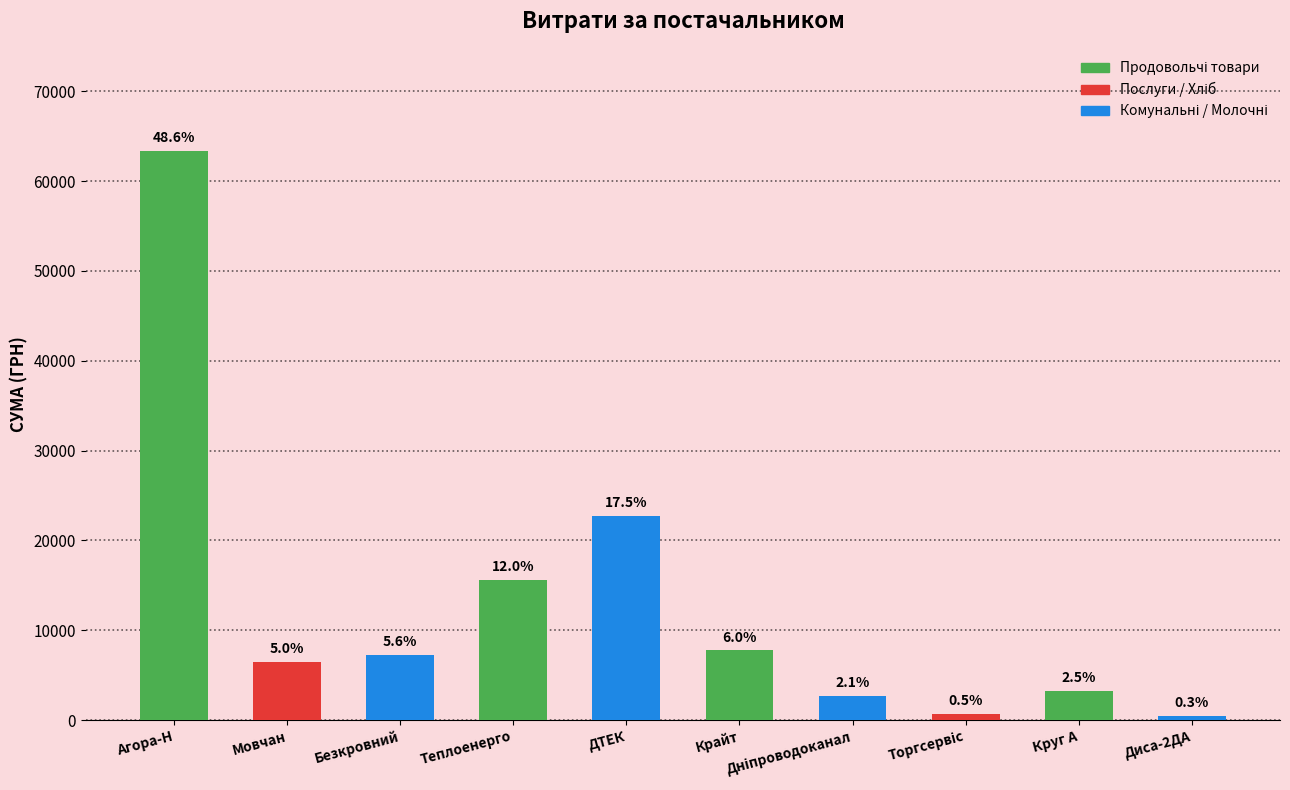

What is the difference between the second highest and second lowest values?

22017.5